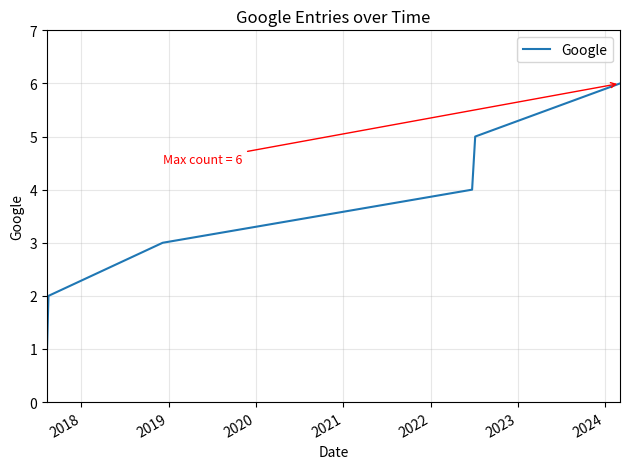

Count the values in the range 2 to 5.

4